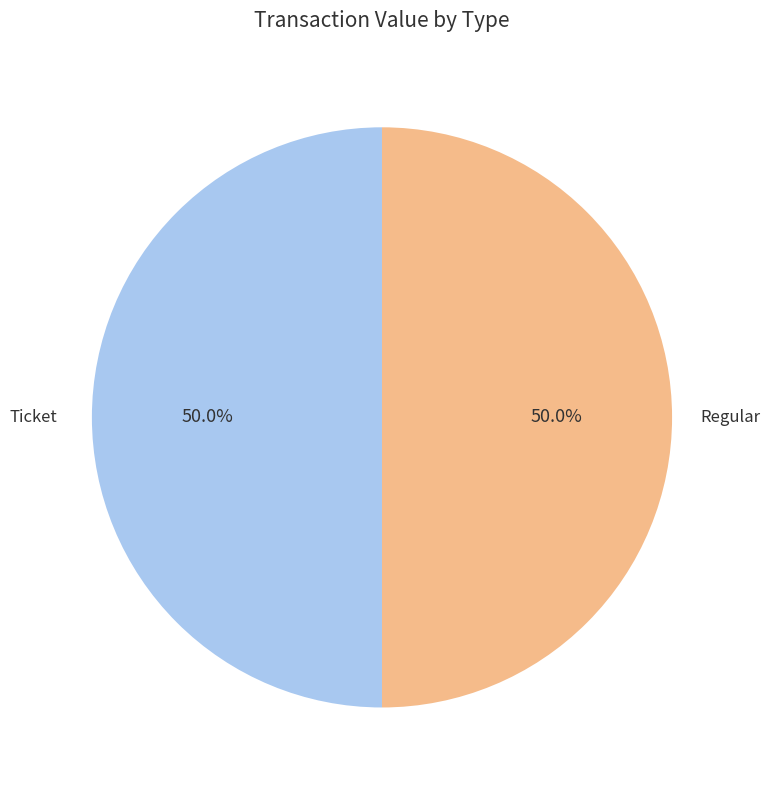

How many slices are in this pie chart?

2